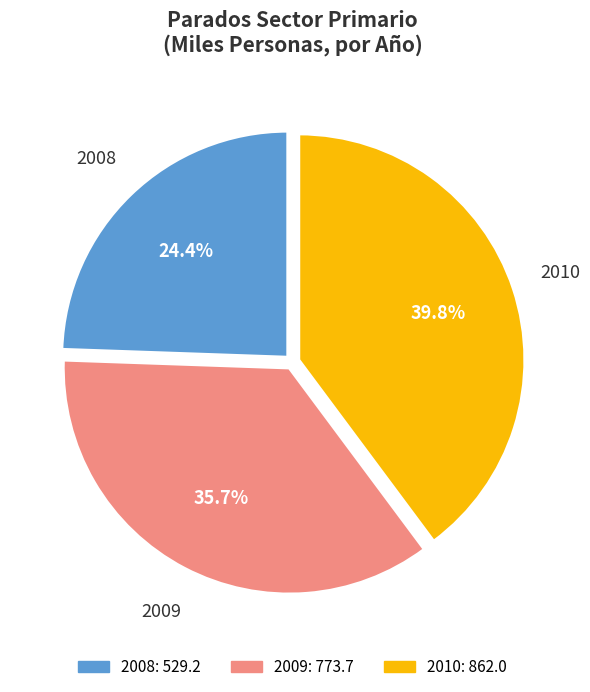

Is there a majority slice in this chart?

No